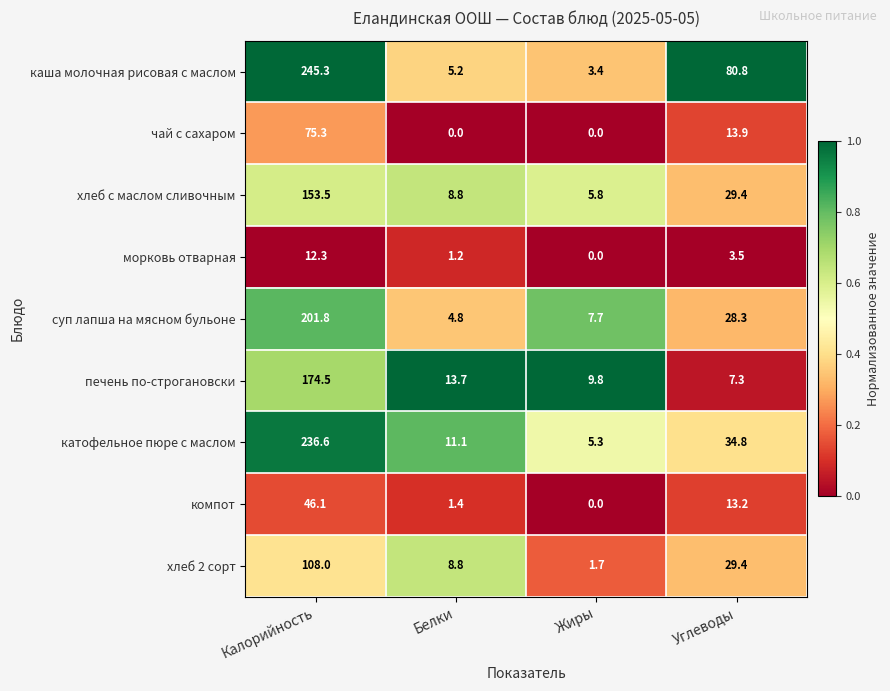

Rank the categories by суп лапша на мясном бульоне value from highest to lowest.

Калорийность, Углеводы, Жиры, Белки